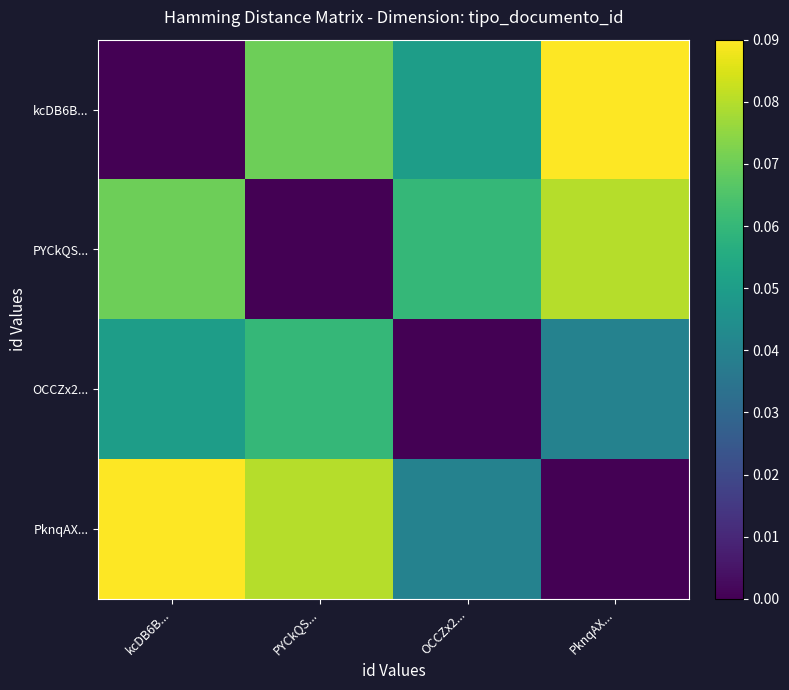

Reading left to right, what are all the values shown in this chart?

kcDB6B...: kcDB6B...=0.0	PYCkQS...=0.1	OCCZx2...=0.1	PknqAX...=0.1
PYCkQS...: kcDB6B...=0.1	PYCkQS...=0.0	OCCZx2...=0.1	PknqAX...=0.1
OCCZx2...: kcDB6B...=0.1	PYCkQS...=0.1	OCCZx2...=0.0	PknqAX...=0.0
PknqAX...: kcDB6B...=0.1	PYCkQS...=0.1	OCCZx2...=0.0	PknqAX...=0.0